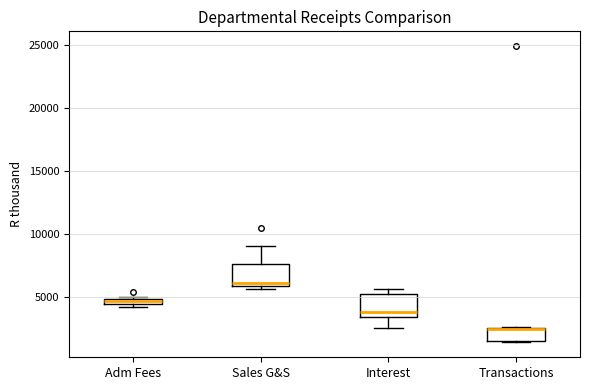

Where is the lower edge of the box for Adm Fees on the y-axis? The values are not printed on the chart, so give them approximately, as read against the axis.

4500